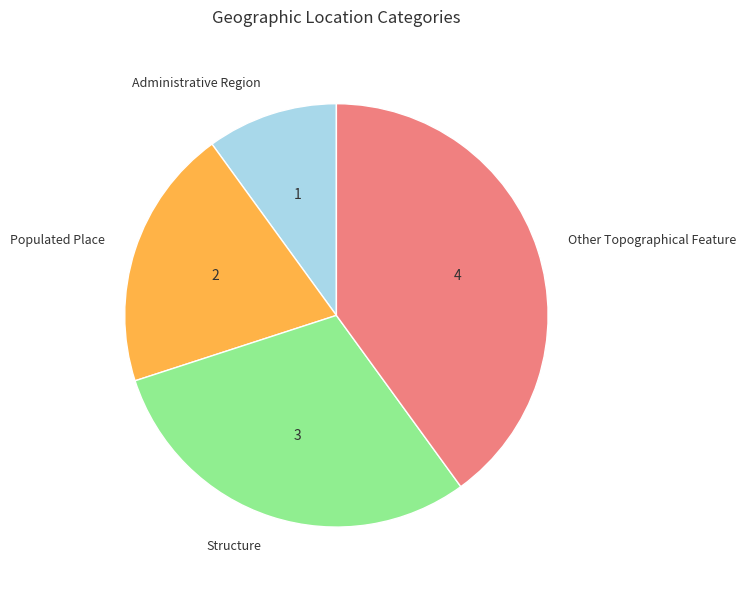

The Administrative Region slice represents 1% of the pie. True or false?

False